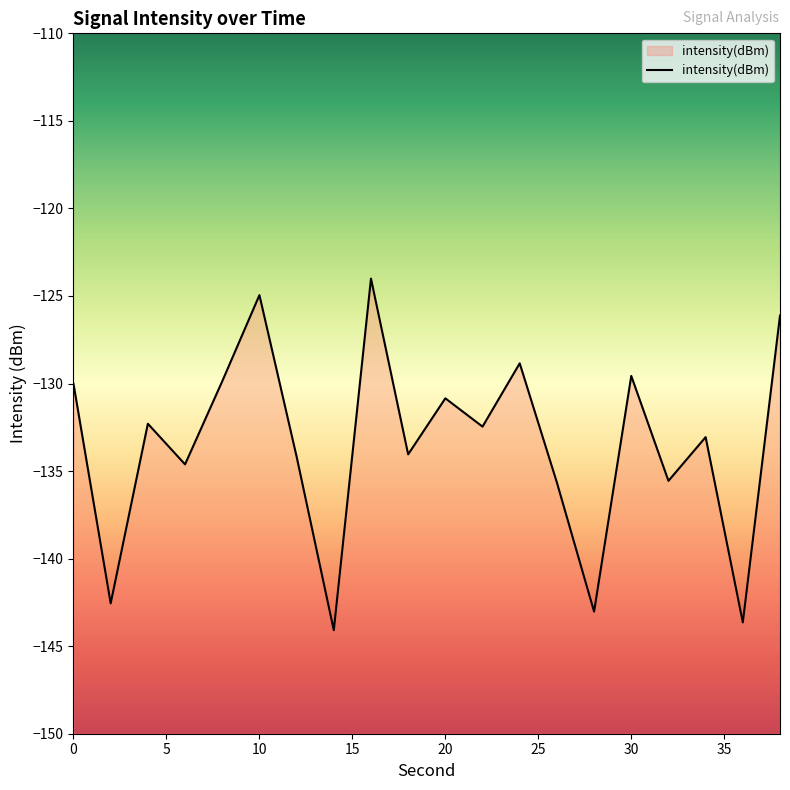

What is the smallest value displayed?

-144.1